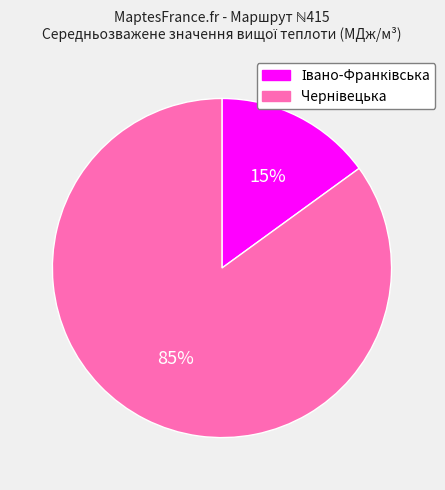

To the nearest percent, what is the difference between the largest and smallest slice percentages?

70%